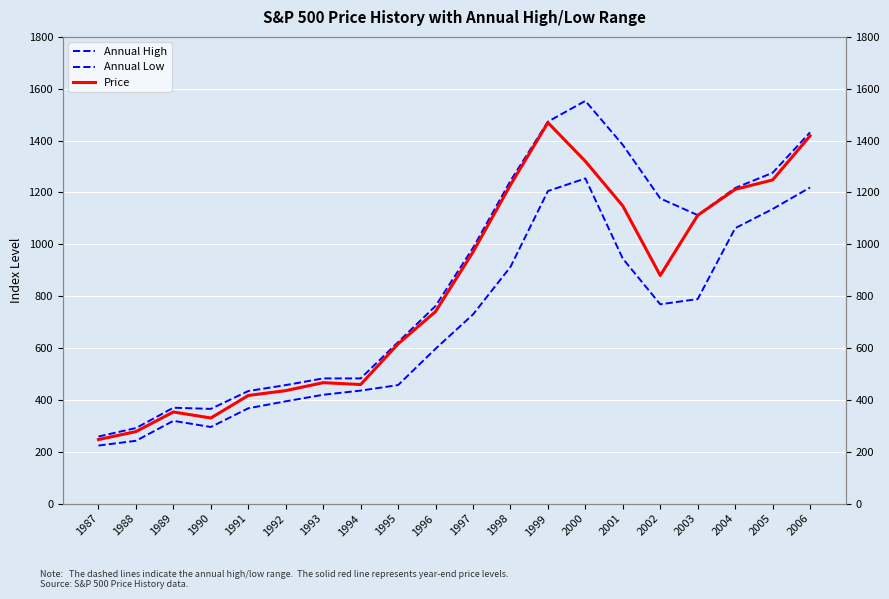

What is the sum of all Annual High values?

17382.4